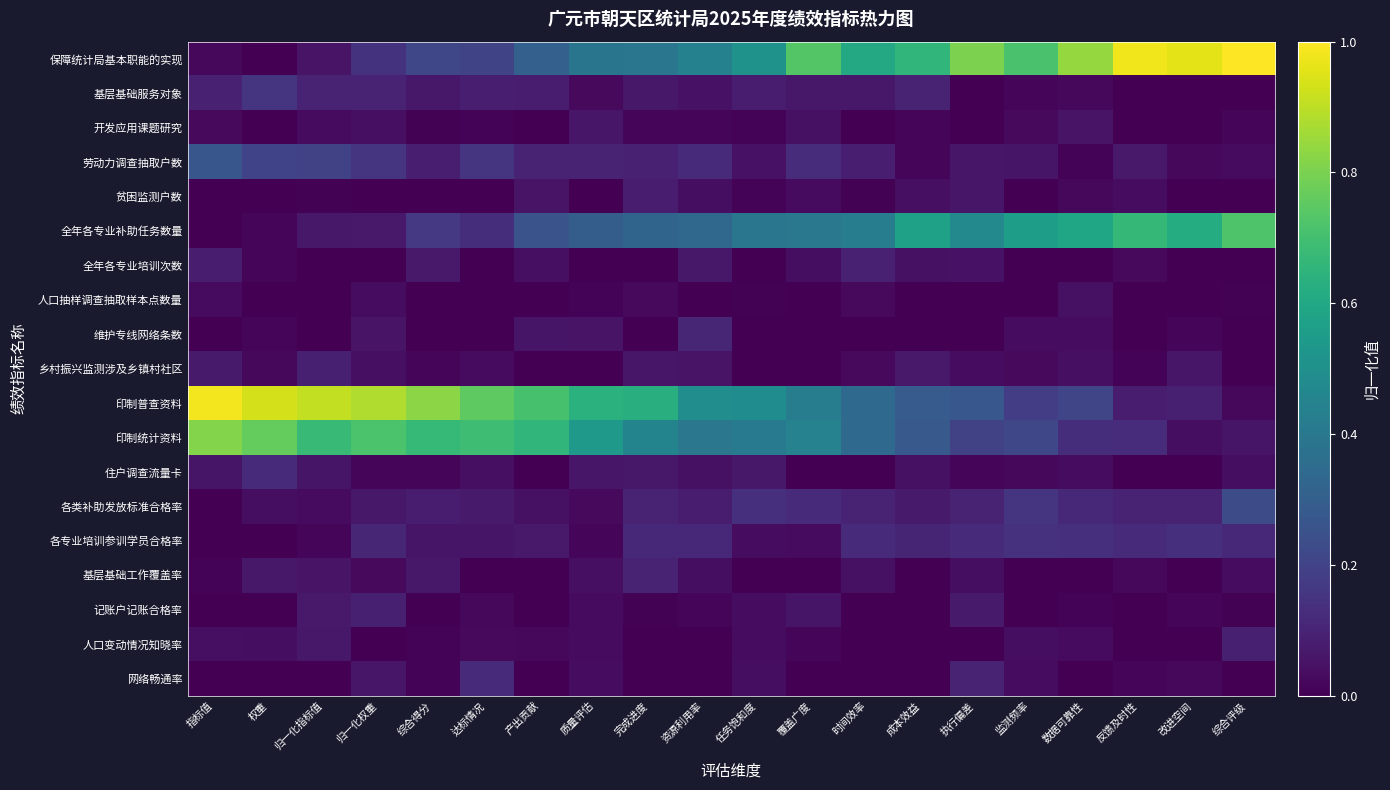

Reading right to left, extract all data points from this chart.

保障统计局基本职能的实现: 综合评级=1.0	改进空间=1.0	反馈及时性=1.0	数据可靠性=0.8	监测频率=0.7	执行偏差=0.8	成本效益=0.7	时间效率=0.6	覆盖广度=0.7	任务饱和度=0.5	资源利用率=0.4	完成进度=0.4	质量评估=0.4	产出贡献=0.3	达标情况=0.2	综合得分=0.2	归一化权重=0.1	归一化指标值=0.1	权重=0.0	指标值=0.0
基层基础服务对象: 综合评级=0.0	改进空间=0.0	反馈及时性=0.0	数据可靠性=0.0	监测频率=0.0	执行偏差=0.0	成本效益=0.1	时间效率=0.1	覆盖广度=0.1	任务饱和度=0.1	资源利用率=0.0	完成进度=0.1	质量评估=0.0	产出贡献=0.1	达标情况=0.1	综合得分=0.1	归一化权重=0.1	归一化指标值=0.1	权重=0.1	指标值=0.1
开发应用课题研究: 综合评级=0.0	改进空间=0.0	反馈及时性=0.0	数据可靠性=0.1	监测频率=0.0	执行偏差=0.0	成本效益=0.0	时间效率=0.0	覆盖广度=0.0	任务饱和度=0.0	资源利用率=0.0	完成进度=0.0	质量评估=0.1	产出贡献=0.0	达标情况=0.0	综合得分=0.0	归一化权重=0.0	归一化指标值=0.0	权重=0.0	指标值=0.0
劳动力调查抽取户数: 综合评级=0.0	改进空间=0.0	反馈及时性=0.1	数据可靠性=0.0	监测频率=0.1	执行偏差=0.1	成本效益=0.0	时间效率=0.1	覆盖广度=0.1	任务饱和度=0.0	资源利用率=0.1	完成进度=0.1	质量评估=0.1	产出贡献=0.1	达标情况=0.2	综合得分=0.1	归一化权重=0.2	归一化指标值=0.2	权重=0.2	指标值=0.3
贫困监测户数: 综合评级=0.0	改进空间=0.0	反馈及时性=0.0	数据可靠性=0.0	监测频率=0.0	执行偏差=0.1	成本效益=0.0	时间效率=0.0	覆盖广度=0.0	任务饱和度=0.0	资源利用率=0.0	完成进度=0.1	质量评估=0.0	产出贡献=0.1	达标情况=0.0	综合得分=0.0	归一化权重=0.0	归一化指标值=0.0	权重=0.0	指标值=0.0
全年各专业补助任务数量: 综合评级=0.7	改进空间=0.6	反馈及时性=0.7	数据可靠性=0.6	监测频率=0.6	执行偏差=0.5	成本效益=0.6	时间效率=0.4	覆盖广度=0.4	任务饱和度=0.4	资源利用率=0.3	完成进度=0.3	质量评估=0.3	产出贡献=0.3	达标情况=0.1	综合得分=0.2	归一化权重=0.1	归一化指标值=0.1	权重=0.0	指标值=0.0
全年各专业培训次数: 综合评级=0.0	改进空间=0.0	反馈及时性=0.0	数据可靠性=0.0	监测频率=0.0	执行偏差=0.1	成本效益=0.0	时间效率=0.1	覆盖广度=0.0	任务饱和度=0.0	资源利用率=0.1	完成进度=0.0	质量评估=0.0	产出贡献=0.0	达标情况=0.0	综合得分=0.1	归一化权重=0.0	归一化指标值=0.0	权重=0.0	指标值=0.1
人口抽样调查抽取样本点数量: 综合评级=0.0	改进空间=0.0	反馈及时性=0.0	数据可靠性=0.0	监测频率=0.0	执行偏差=0.0	成本效益=0.0	时间效率=0.0	覆盖广度=0.0	任务饱和度=0.0	资源利用率=0.0	完成进度=0.0	质量评估=0.0	产出贡献=0.0	达标情况=0.0	综合得分=0.0	归一化权重=0.0	归一化指标值=0.0	权重=0.0	指标值=0.0
维护专线网络条数: 综合评级=0.0	改进空间=0.0	反馈及时性=0.0	数据可靠性=0.0	监测频率=0.0	执行偏差=0.0	成本效益=0.0	时间效率=0.0	覆盖广度=0.0	任务饱和度=0.0	资源利用率=0.1	完成进度=0.0	质量评估=0.1	产出贡献=0.1	达标情况=0.0	综合得分=0.0	归一化权重=0.1	归一化指标值=0.0	权重=0.0	指标值=0.0
乡村振兴监测涉及乡镇村社区: 综合评级=0.0	改进空间=0.1	反馈及时性=0.0	数据可靠性=0.0	监测频率=0.0	执行偏差=0.0	成本效益=0.1	时间效率=0.0	覆盖广度=0.0	任务饱和度=0.0	资源利用率=0.1	完成进度=0.1	质量评估=0.0	产出贡献=0.0	达标情况=0.0	综合得分=0.0	归一化权重=0.0	归一化指标值=0.1	权重=0.0	指标值=0.1
印制普查资料: 综合评级=0.0	改进空间=0.1	反馈及时性=0.1	数据可靠性=0.2	监测频率=0.2	执行偏差=0.3	成本效益=0.3	时间效率=0.3	覆盖广度=0.4	任务饱和度=0.5	资源利用率=0.5	完成进度=0.6	质量评估=0.6	产出贡献=0.7	达标情况=0.8	综合得分=0.8	归一化权重=0.9	归一化指标值=0.9	权重=0.9	指标值=1.0
印制统计资料: 综合评级=0.1	改进空间=0.0	反馈及时性=0.1	数据可靠性=0.1	监测频率=0.2	执行偏差=0.2	成本效益=0.3	时间效率=0.3	覆盖广度=0.4	任务饱和度=0.4	资源利用率=0.4	完成进度=0.4	质量评估=0.5	产出贡献=0.7	达标情况=0.7	综合得分=0.7	归一化权重=0.7	归一化指标值=0.7	权重=0.8	指标值=0.8
住户调查流量卡: 综合评级=0.0	改进空间=0.0	反馈及时性=0.0	数据可靠性=0.0	监测频率=0.0	执行偏差=0.0	成本效益=0.0	时间效率=0.0	覆盖广度=0.0	任务饱和度=0.1	资源利用率=0.0	完成进度=0.1	质量评估=0.1	产出贡献=0.0	达标情况=0.0	综合得分=0.0	归一化权重=0.0	归一化指标值=0.1	权重=0.1	指标值=0.1
各类补助发放标准合格率: 综合评级=0.2	改进空间=0.1	反馈及时性=0.1	数据可靠性=0.1	监测频率=0.2	执行偏差=0.1	成本效益=0.1	时间效率=0.1	覆盖广度=0.1	任务饱和度=0.1	资源利用率=0.1	完成进度=0.1	质量评估=0.0	产出贡献=0.0	达标情况=0.1	综合得分=0.1	归一化权重=0.1	归一化指标值=0.0	权重=0.0	指标值=0.0
各专业培训参训学员合格率: 综合评级=0.1	改进空间=0.1	反馈及时性=0.1	数据可靠性=0.1	监测频率=0.1	执行偏差=0.1	成本效益=0.1	时间效率=0.1	覆盖广度=0.0	任务饱和度=0.0	资源利用率=0.1	完成进度=0.1	质量评估=0.0	产出贡献=0.1	达标情况=0.1	综合得分=0.1	归一化权重=0.1	归一化指标值=0.0	权重=0.0	指标值=0.0
基层基础工作覆盖率: 综合评级=0.0	改进空间=0.0	反馈及时性=0.0	数据可靠性=0.0	监测频率=0.0	执行偏差=0.0	成本效益=0.0	时间效率=0.0	覆盖广度=0.0	任务饱和度=0.0	资源利用率=0.0	完成进度=0.1	质量评估=0.0	产出贡献=0.0	达标情况=0.0	综合得分=0.1	归一化权重=0.0	归一化指标值=0.1	权重=0.1	指标值=0.0
记账户记账合格率: 综合评级=0.0	改进空间=0.0	反馈及时性=0.0	数据可靠性=0.0	监测频率=0.0	执行偏差=0.1	成本效益=0.0	时间效率=0.0	覆盖广度=0.1	任务饱和度=0.0	资源利用率=0.0	完成进度=0.0	质量评估=0.0	产出贡献=0.0	达标情况=0.0	综合得分=0.0	归一化权重=0.1	归一化指标值=0.1	权重=0.0	指标值=0.0
人口变动情况知晓率: 综合评级=0.1	改进空间=0.0	反馈及时性=0.0	数据可靠性=0.0	监测频率=0.0	执行偏差=0.0	成本效益=0.0	时间效率=0.0	覆盖广度=0.0	任务饱和度=0.0	资源利用率=0.0	完成进度=0.0	质量评估=0.0	产出贡献=0.0	达标情况=0.0	综合得分=0.0	归一化权重=0.0	归一化指标值=0.1	权重=0.0	指标值=0.0
网络畅通率: 综合评级=0.0	改进空间=0.0	反馈及时性=0.0	数据可靠性=0.0	监测频率=0.0	执行偏差=0.1	成本效益=0.0	时间效率=0.0	覆盖广度=0.0	任务饱和度=0.0	资源利用率=0.0	完成进度=0.0	质量评估=0.0	产出贡献=0.0	达标情况=0.1	综合得分=0.0	归一化权重=0.1	归一化指标值=0.0	权重=0.0	指标值=0.0